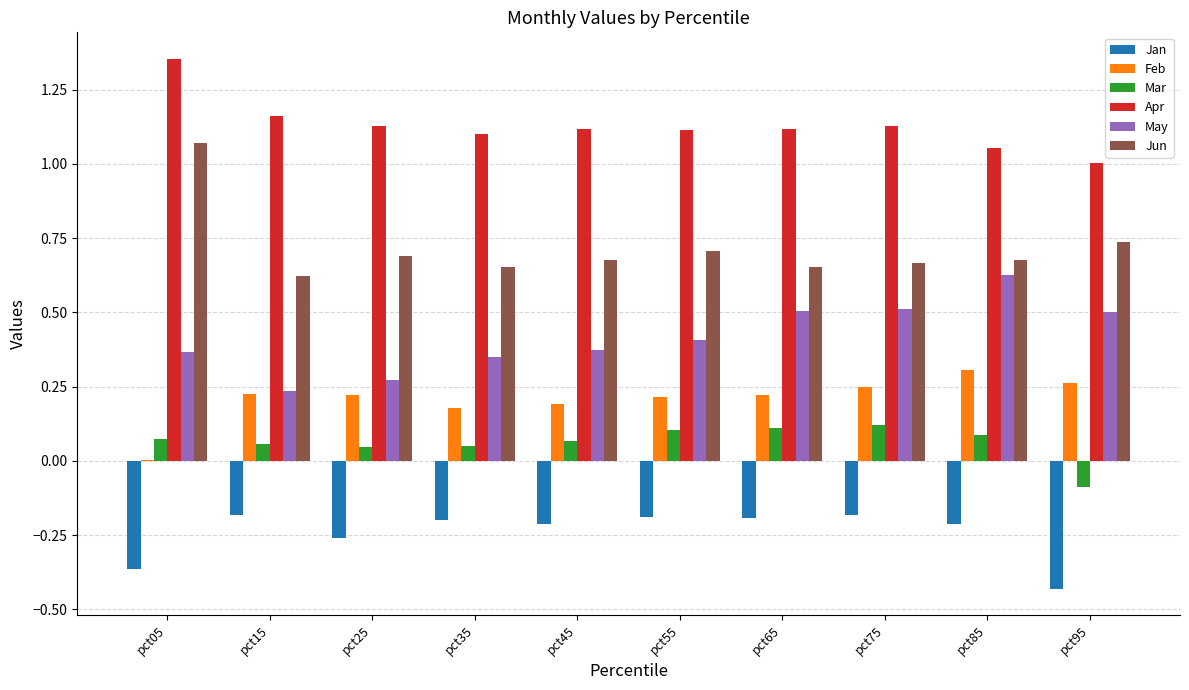

What is the sum of all Apr values?

11.3